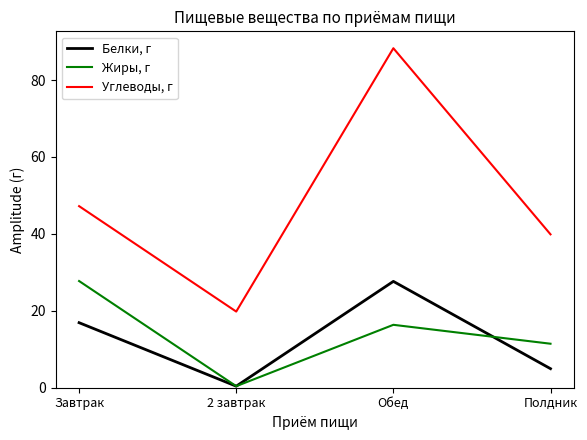

Which series has the largest total across all categories?

Углеводы, г